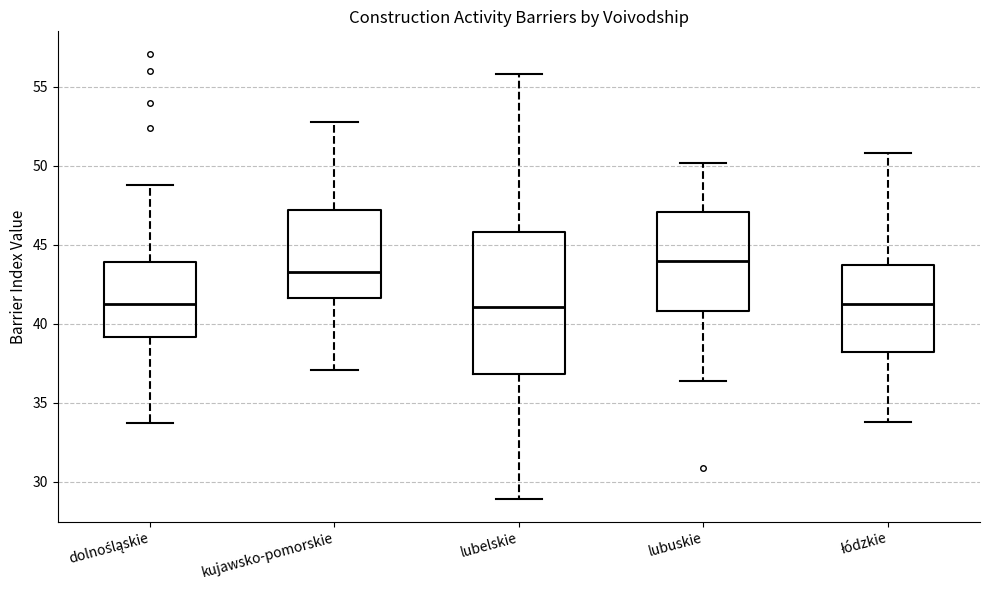

Comparing the boxes themselves (not the whiskers), which one is the tallest?

lubelskie